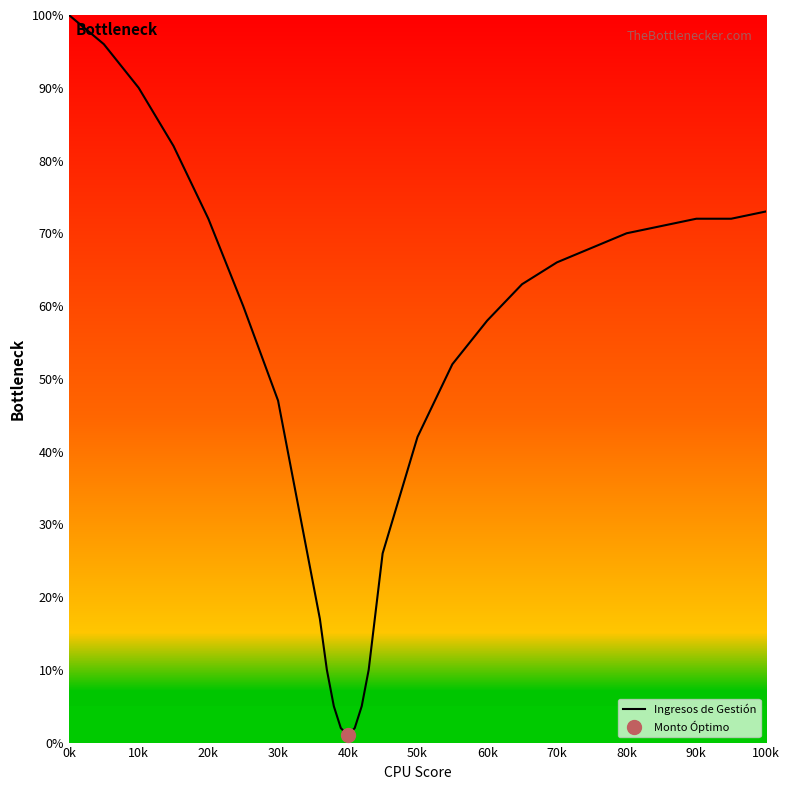

At which label does Ingresos de Gestión reach its peak?

0k